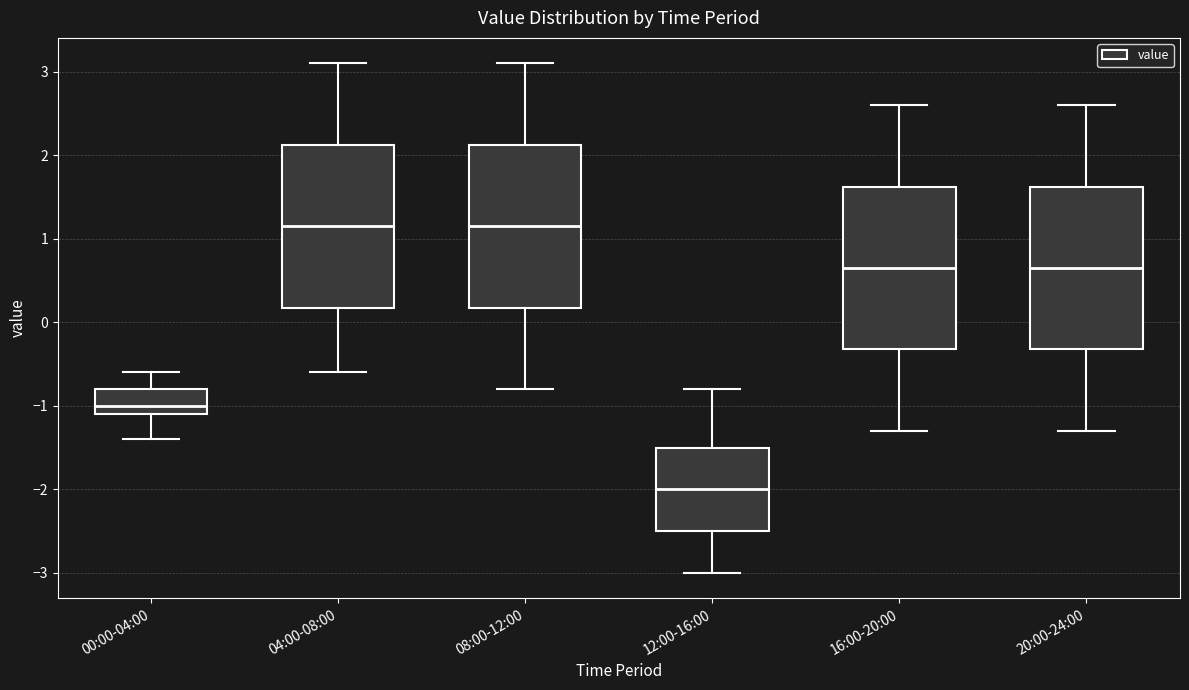

Reading left to right, transcribe this box plot: for each box, give where its median line is, the range the box spans, and where its two whiskers end, as read against the y-axis. The values are not printed on the chart, so give them approximately, as read against the axis.

00:00-04:00: median -1.0, box -1.1 to -0.8, whiskers -1.4 to -0.6
04:00-08:00: median 1.2, box 0.2 to 2.1, whiskers -0.6 to 3.1
08:00-12:00: median 1.2, box 0.2 to 2.1, whiskers -0.8 to 3.1
12:00-16:00: median -2.0, box -2.5 to -1.5, whiskers -3.0 to -0.8
16:00-20:00: median 0.7, box -0.3 to 1.6, whiskers -1.3 to 2.6
20:00-24:00: median 0.7, box -0.3 to 1.6, whiskers -1.3 to 2.6